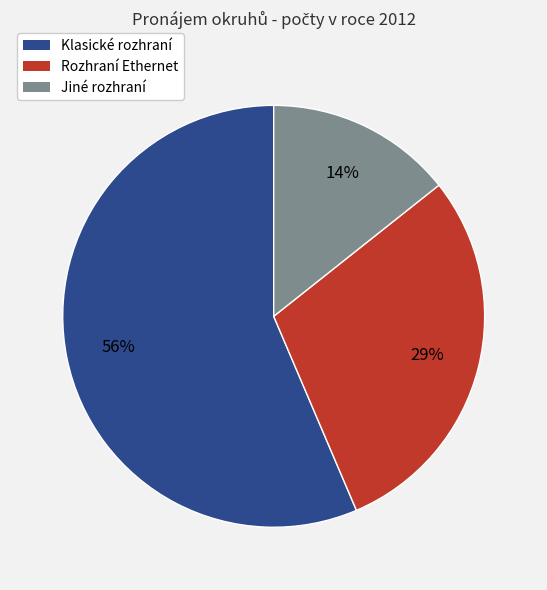

Which has a higher value, Rozhraní Ethernet or Klasické rozhraní?

Klasické rozhraní